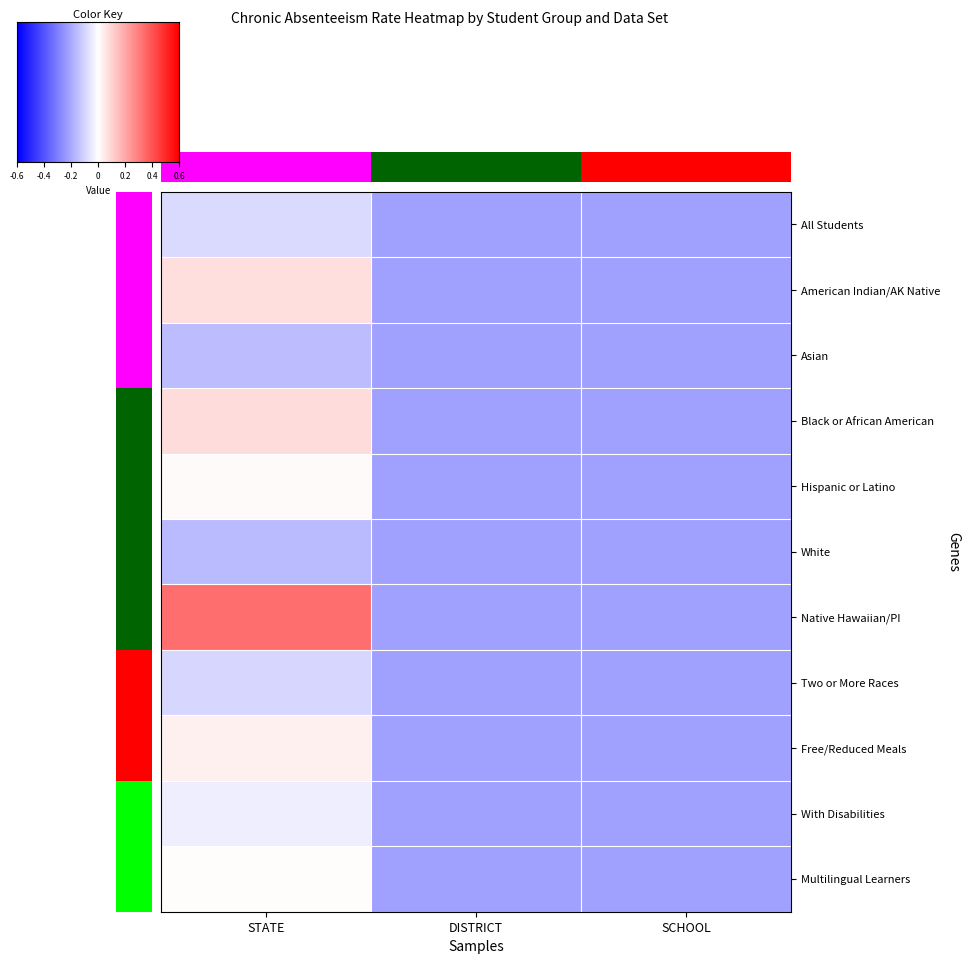

What is the difference between the Free/Reduced Meals values at STATE and SCHOOL?

0.1